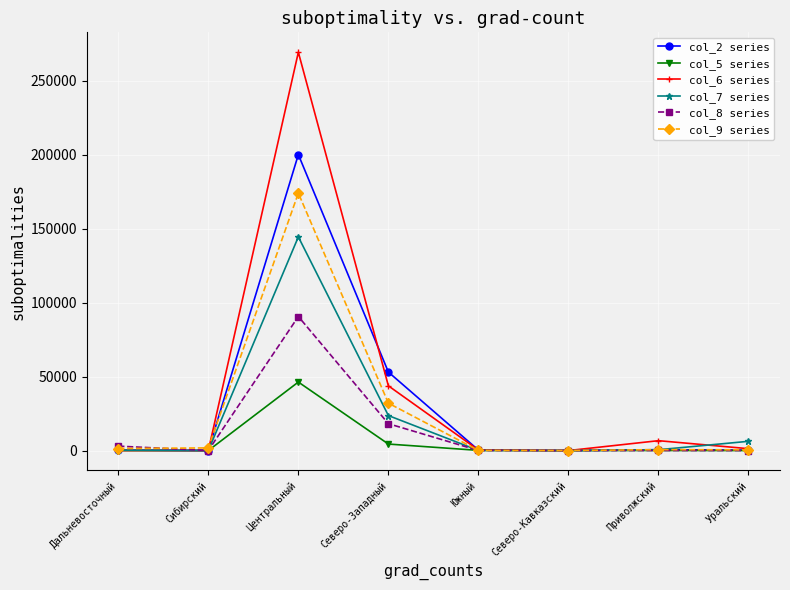

True or false: col_2 series has more than 0 points higher than both neighbors.

True